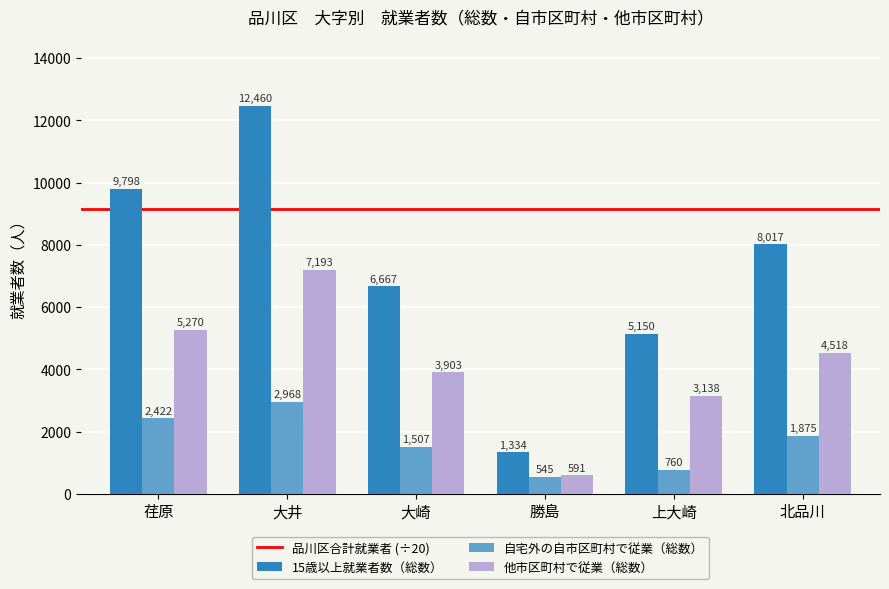

The 自宅外の自市区町村で従業（総数） series shows 869 at 荏原. True or false?

False